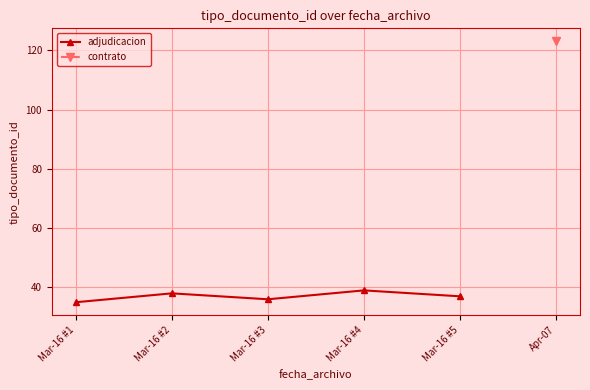

How many interior local peaks (higher than both neighbors) does the data have?

2